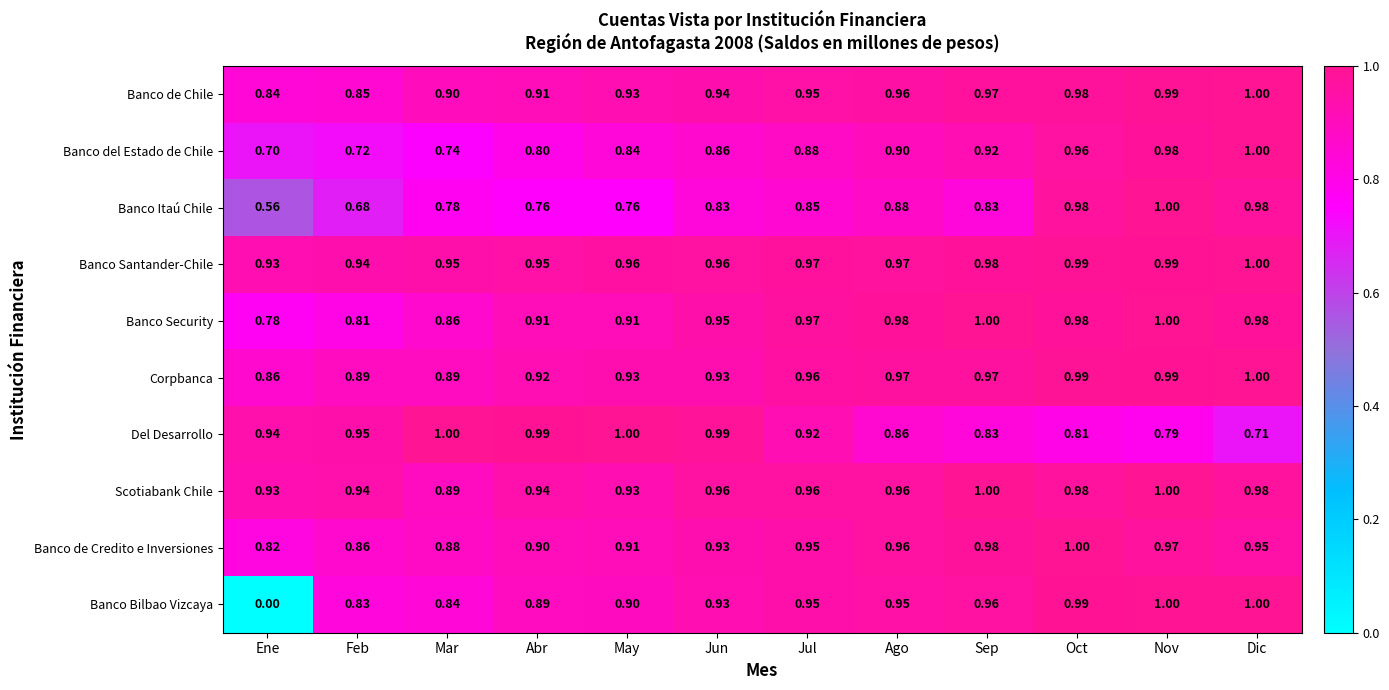

Which series has the largest total across all categories?

Banco Santander-Chile